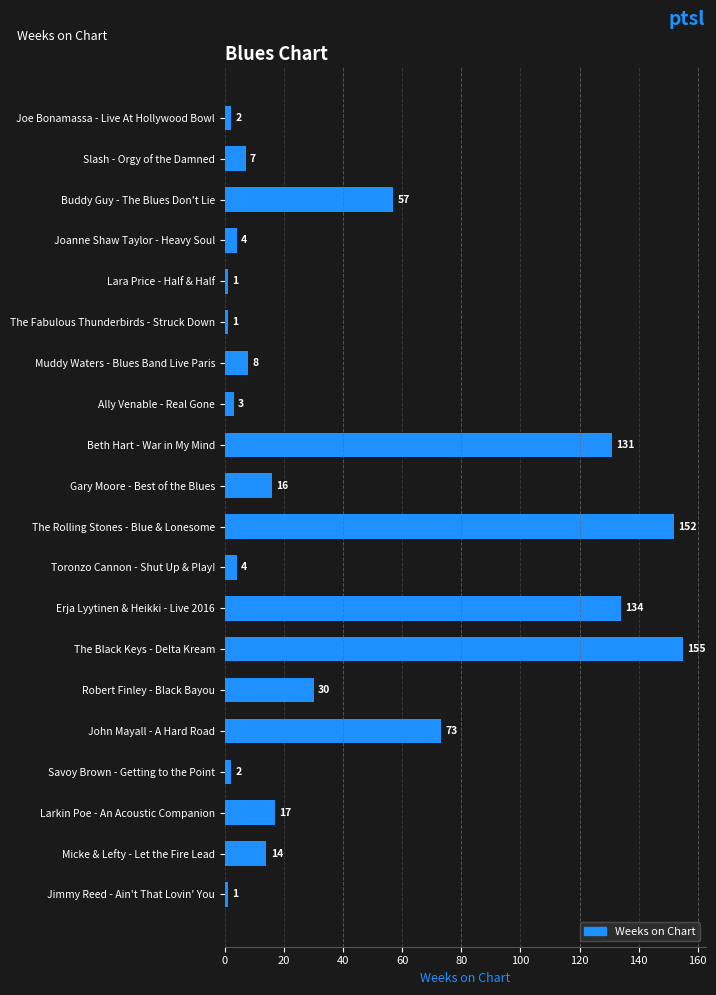

What is the maximum value shown in the chart?

155